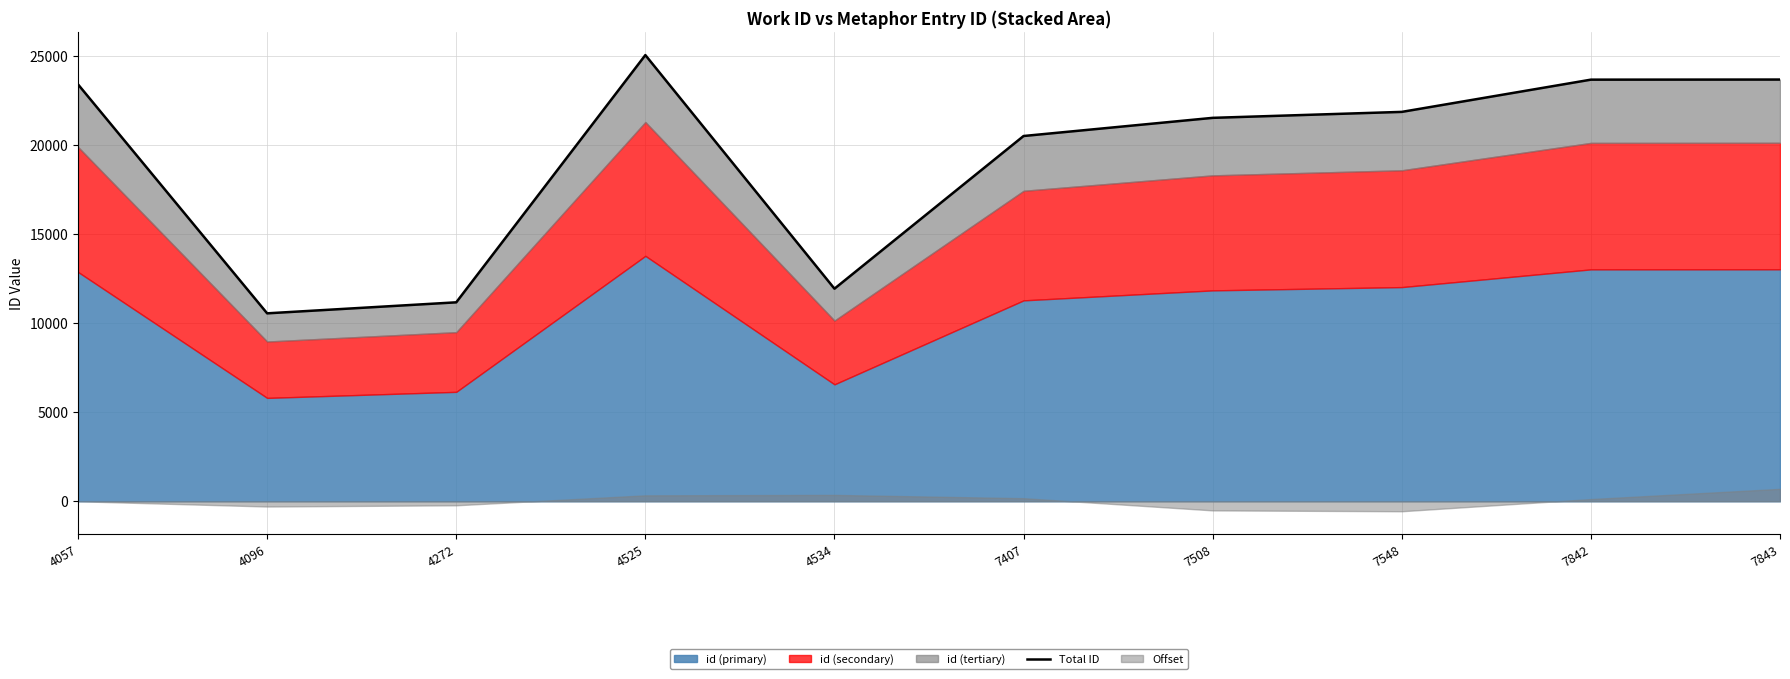

How many categories are shown in the chart?

10